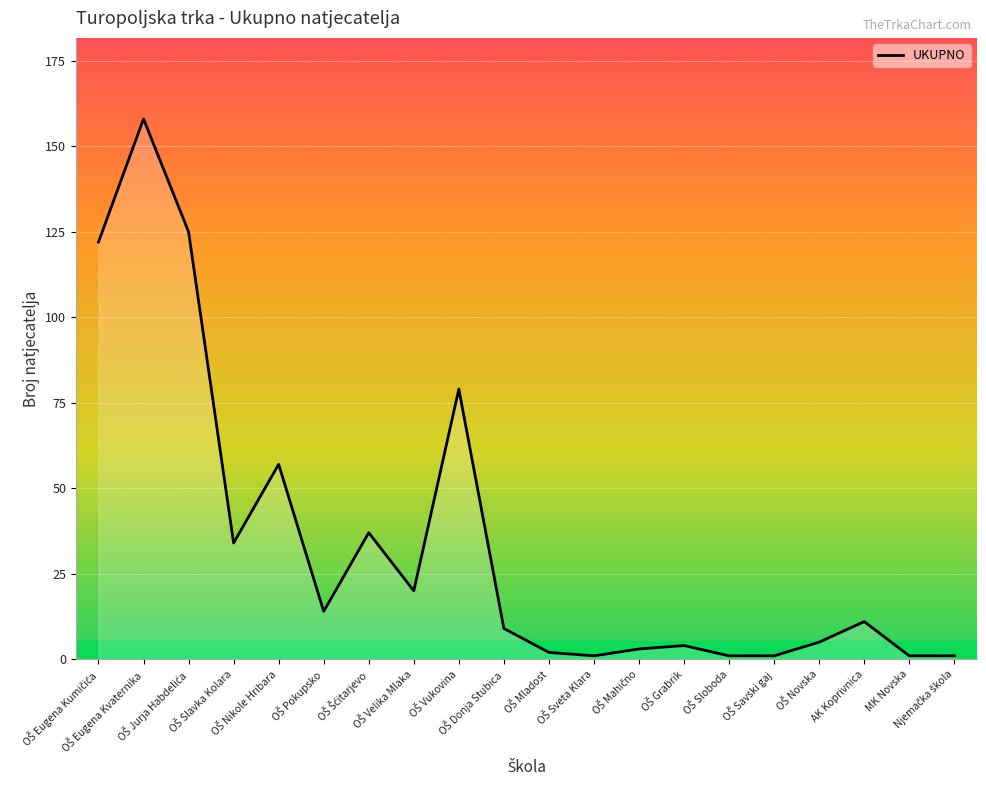

What is the greatest value displayed?

158